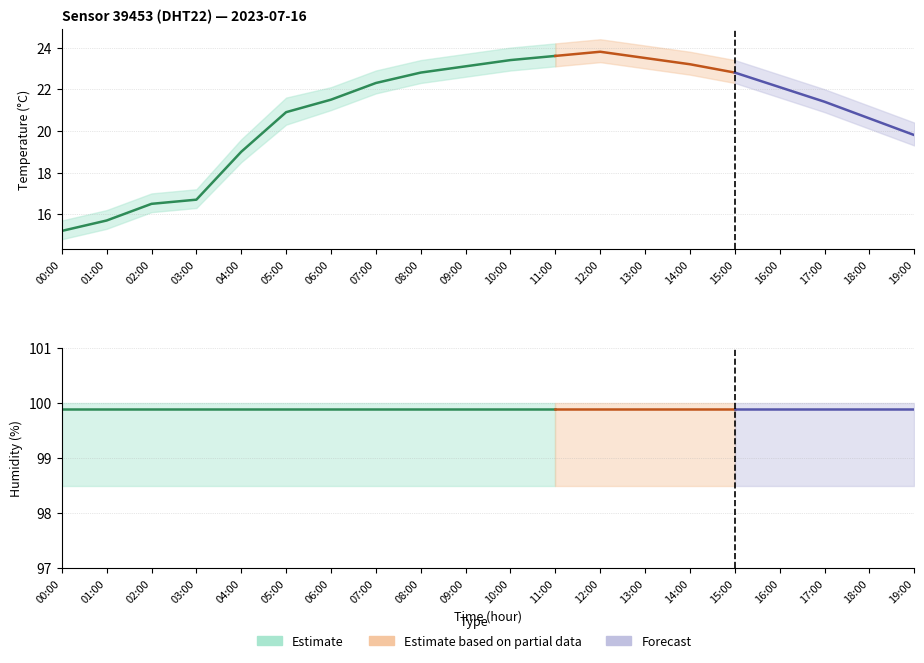

Which category has the highest value across all series?

00:00